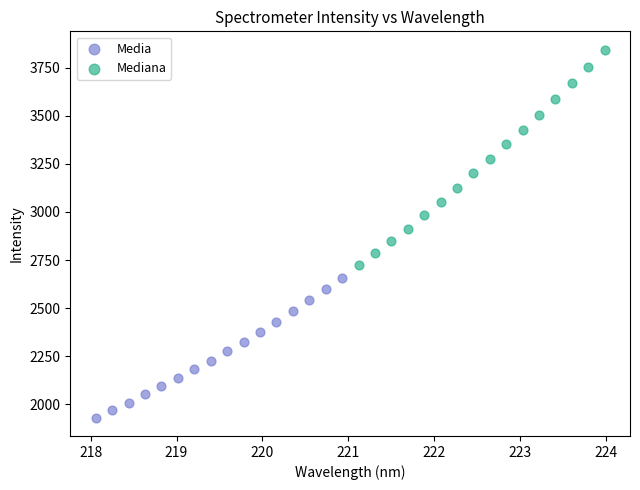

Which series contains the highest Y value?

Mediana